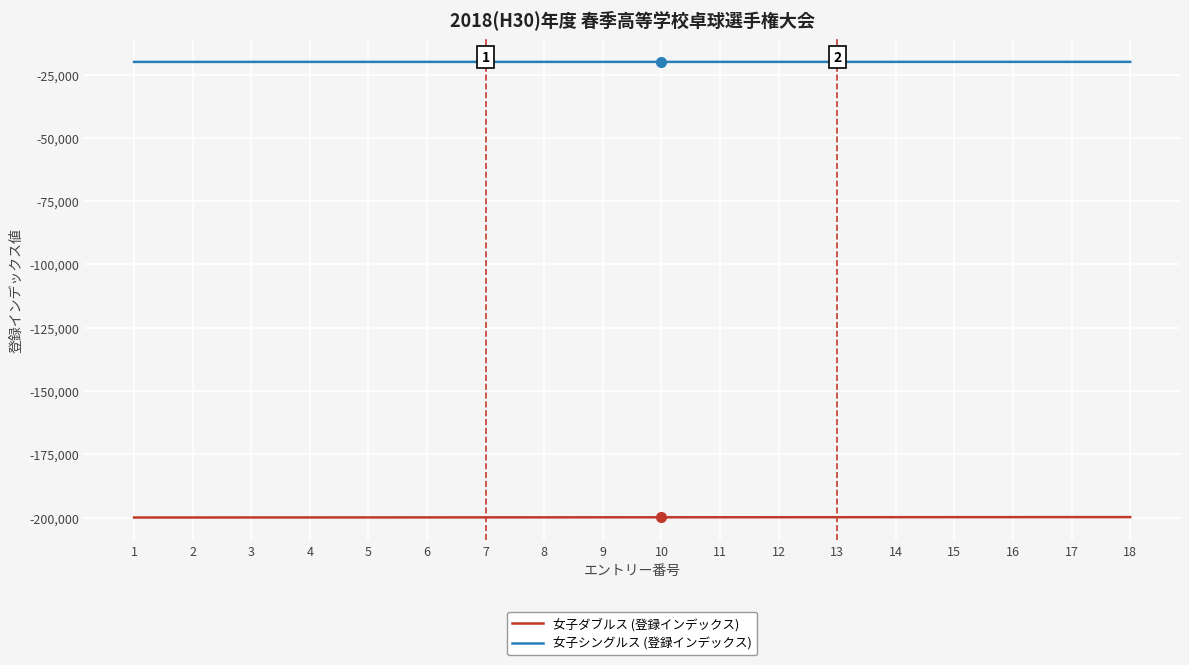

List the series in order of their overall mean, highest first.

女子シングルス (登録インデックス), 女子ダブルス (登録インデックス)